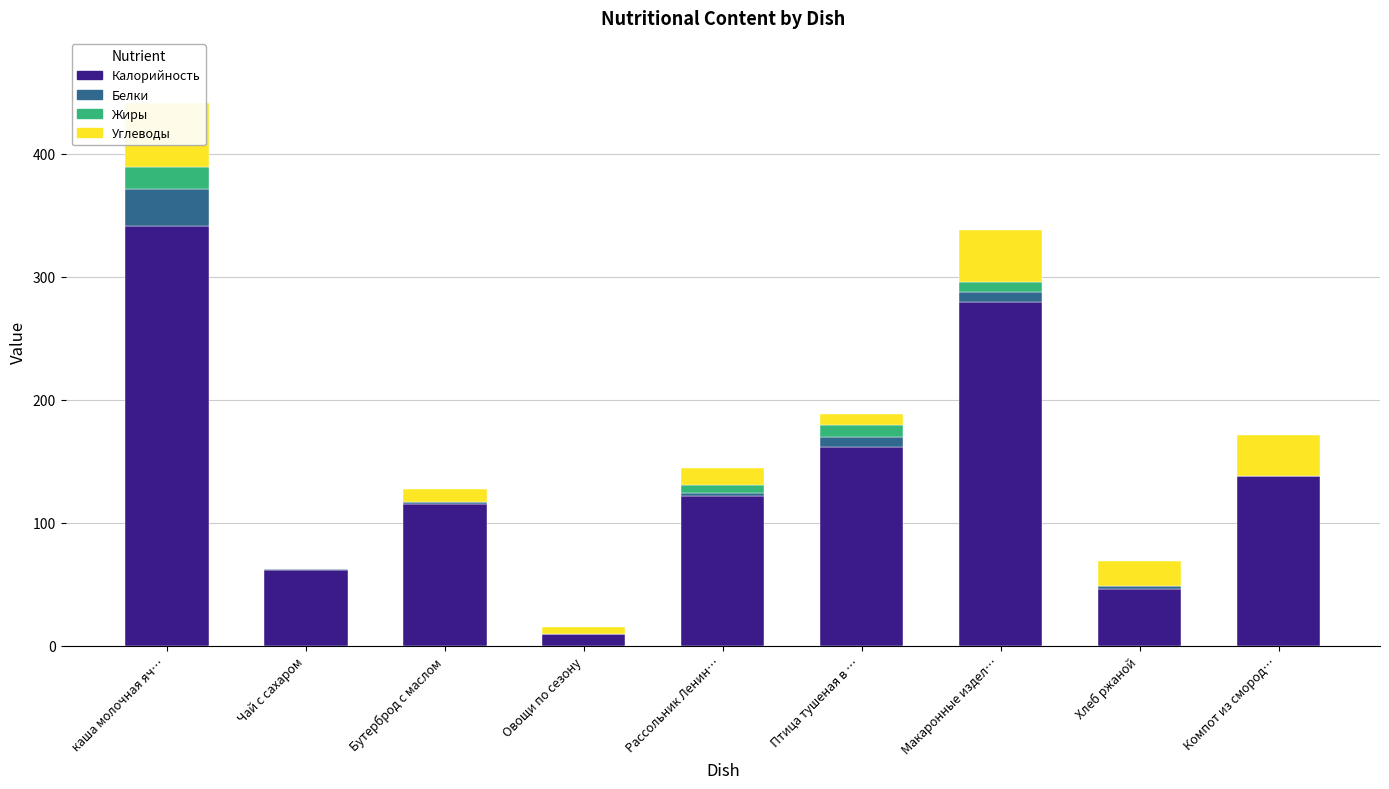

What is the label of the 7th bar from the right?

Бутерброд с маслом